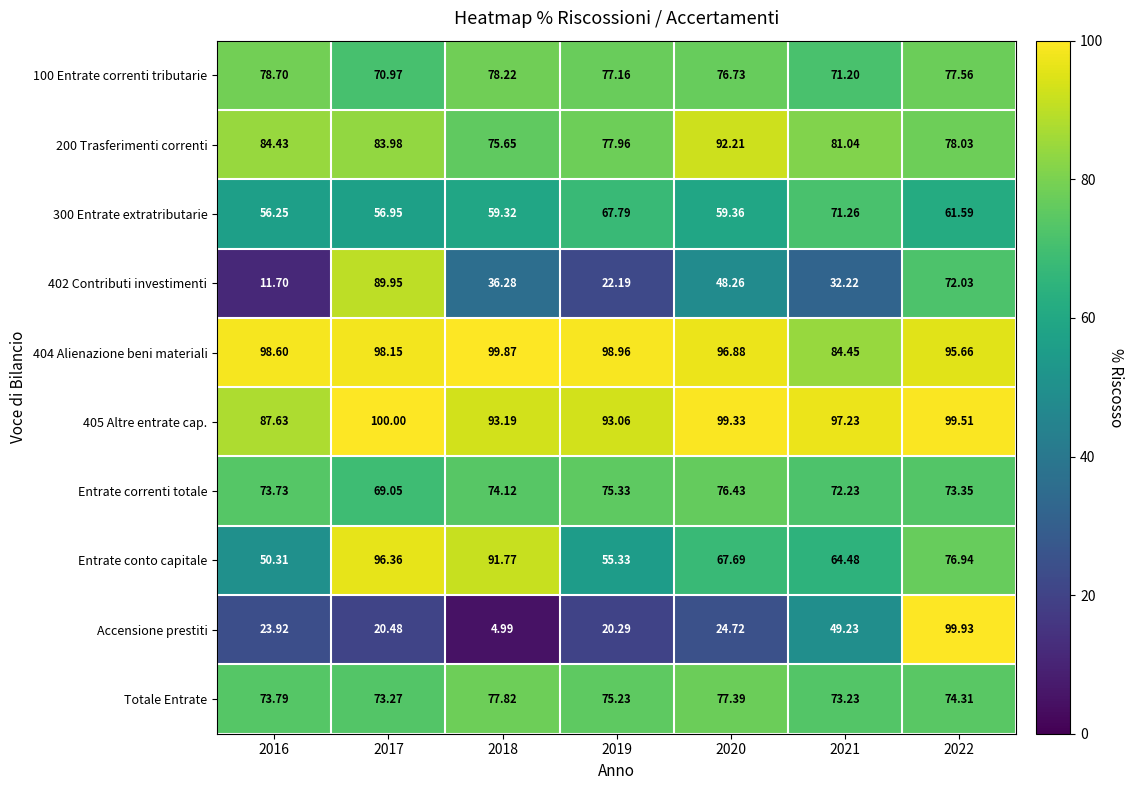

Which series has the widest spread of values?

Accensione prestiti